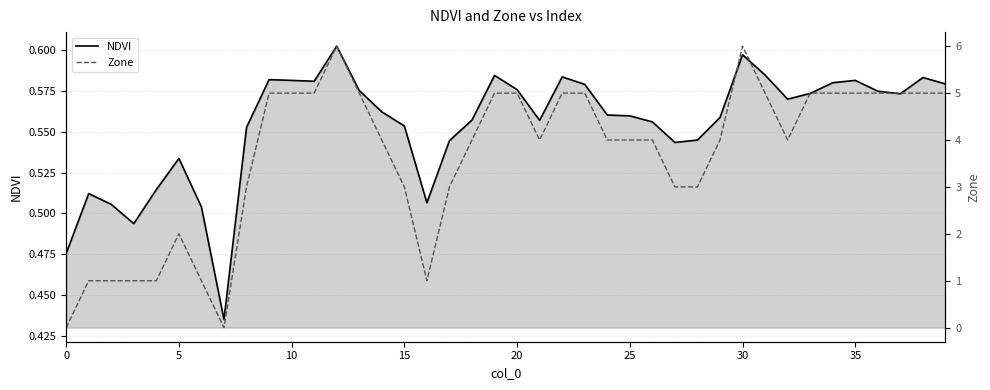

Which series has the largest range (max minus min)?

Zone